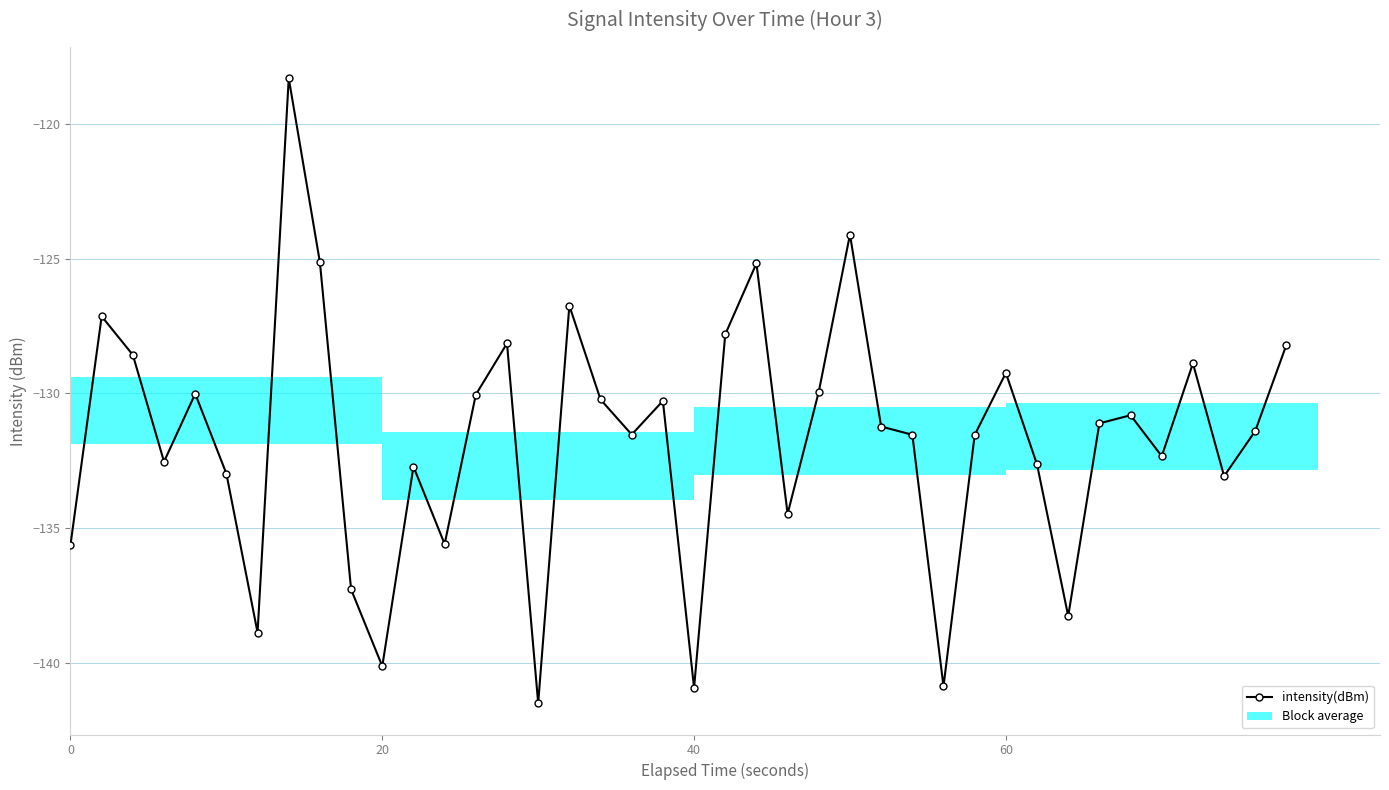

True or false: the data shows -68.7 at 24.

False